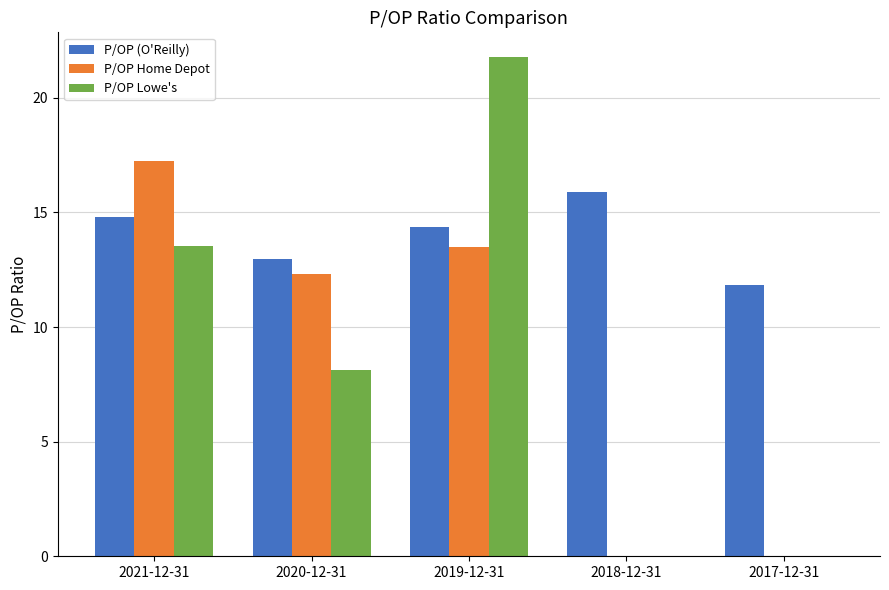

How many data points does each series have?

5